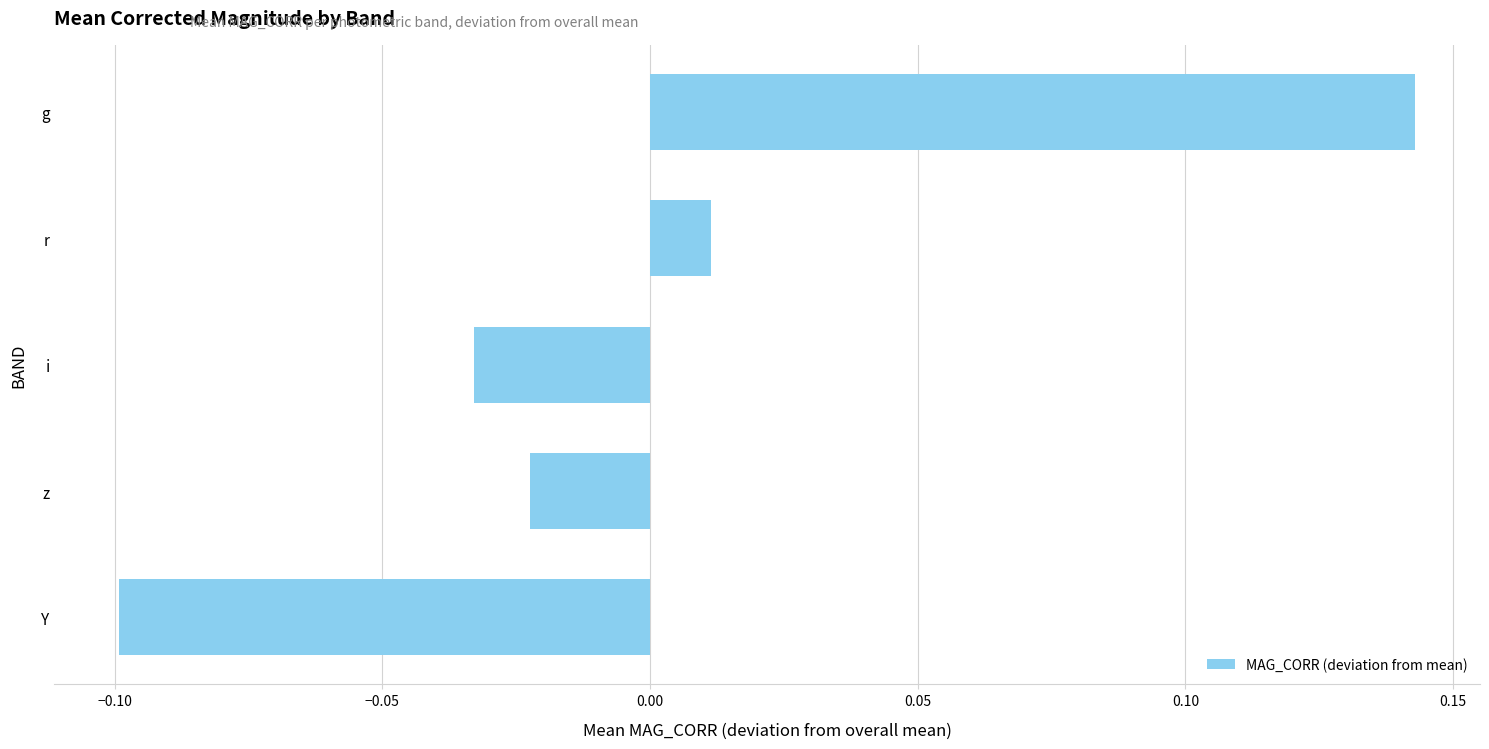

Between r and Y, which is larger?

r